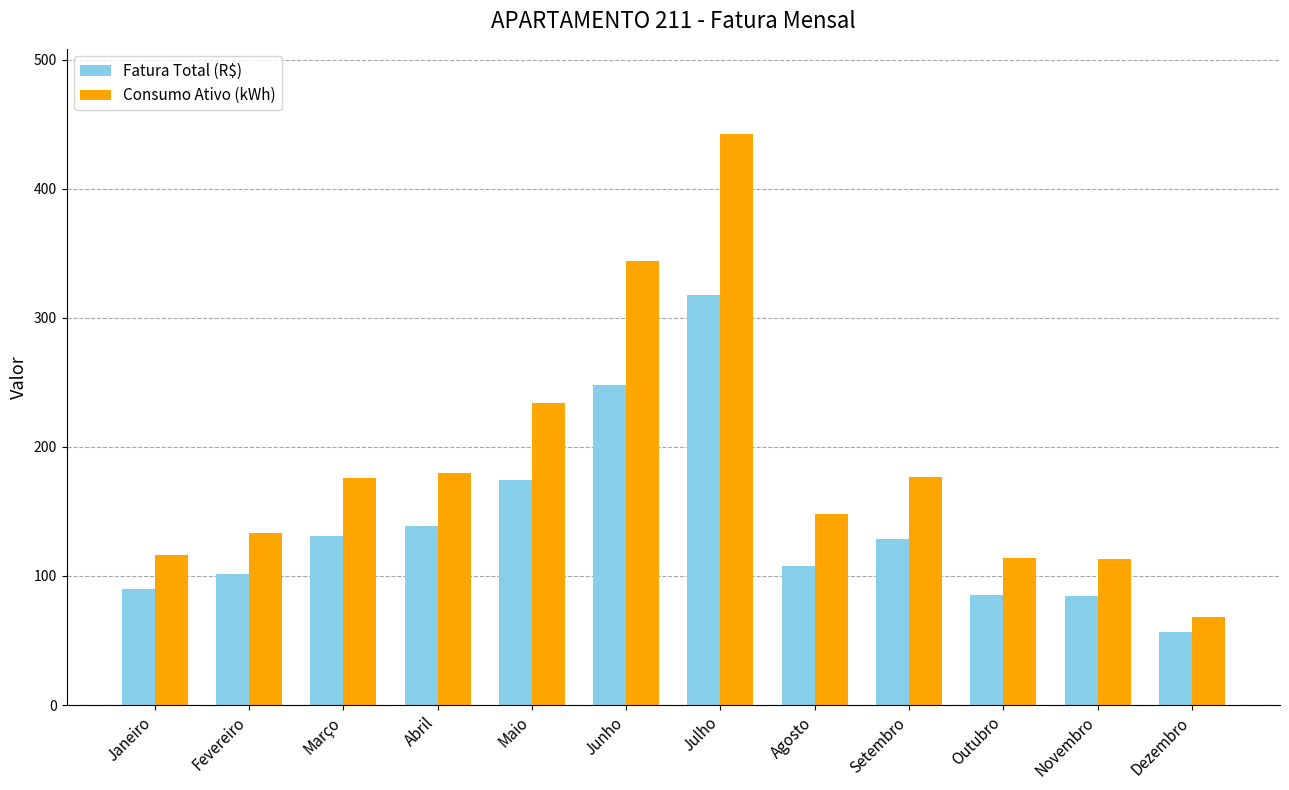

What is the difference between the Consumo Ativo (kWh) values at Setembro and Julho?

265.0